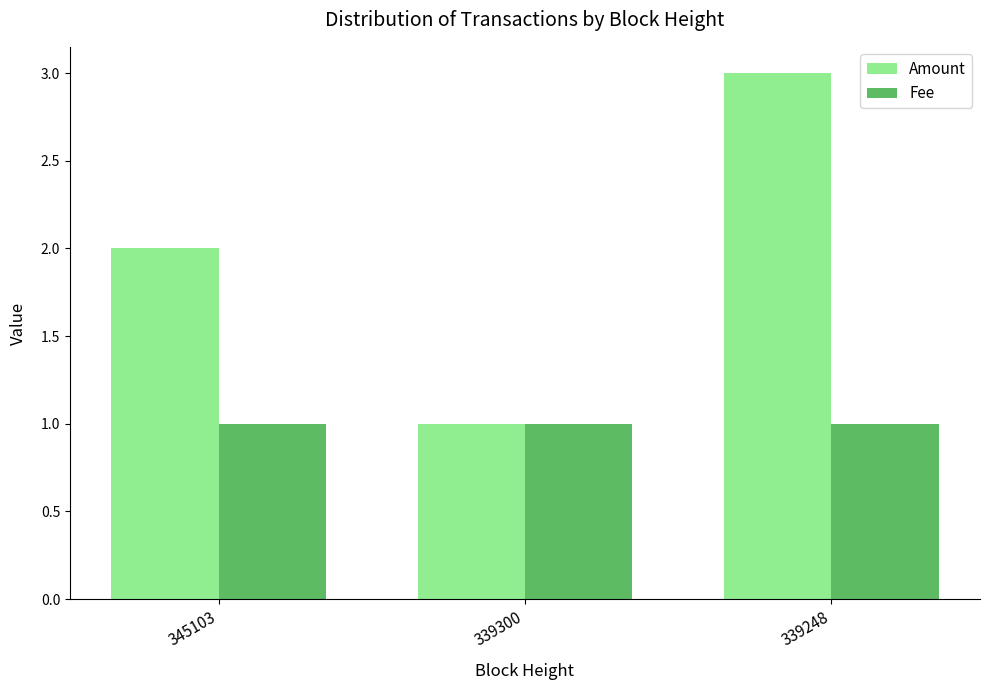

Count the number of categories in the chart.

3